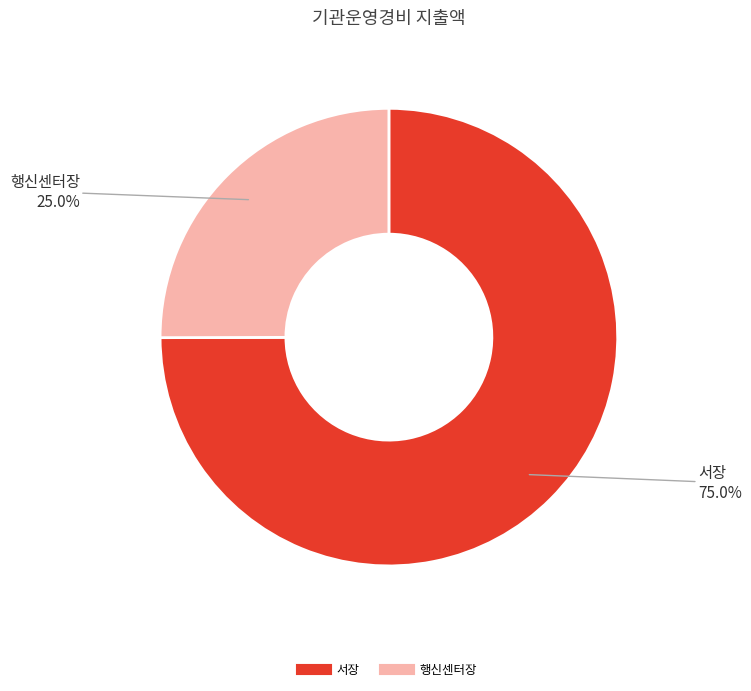

Count the number of slices in the pie.

2